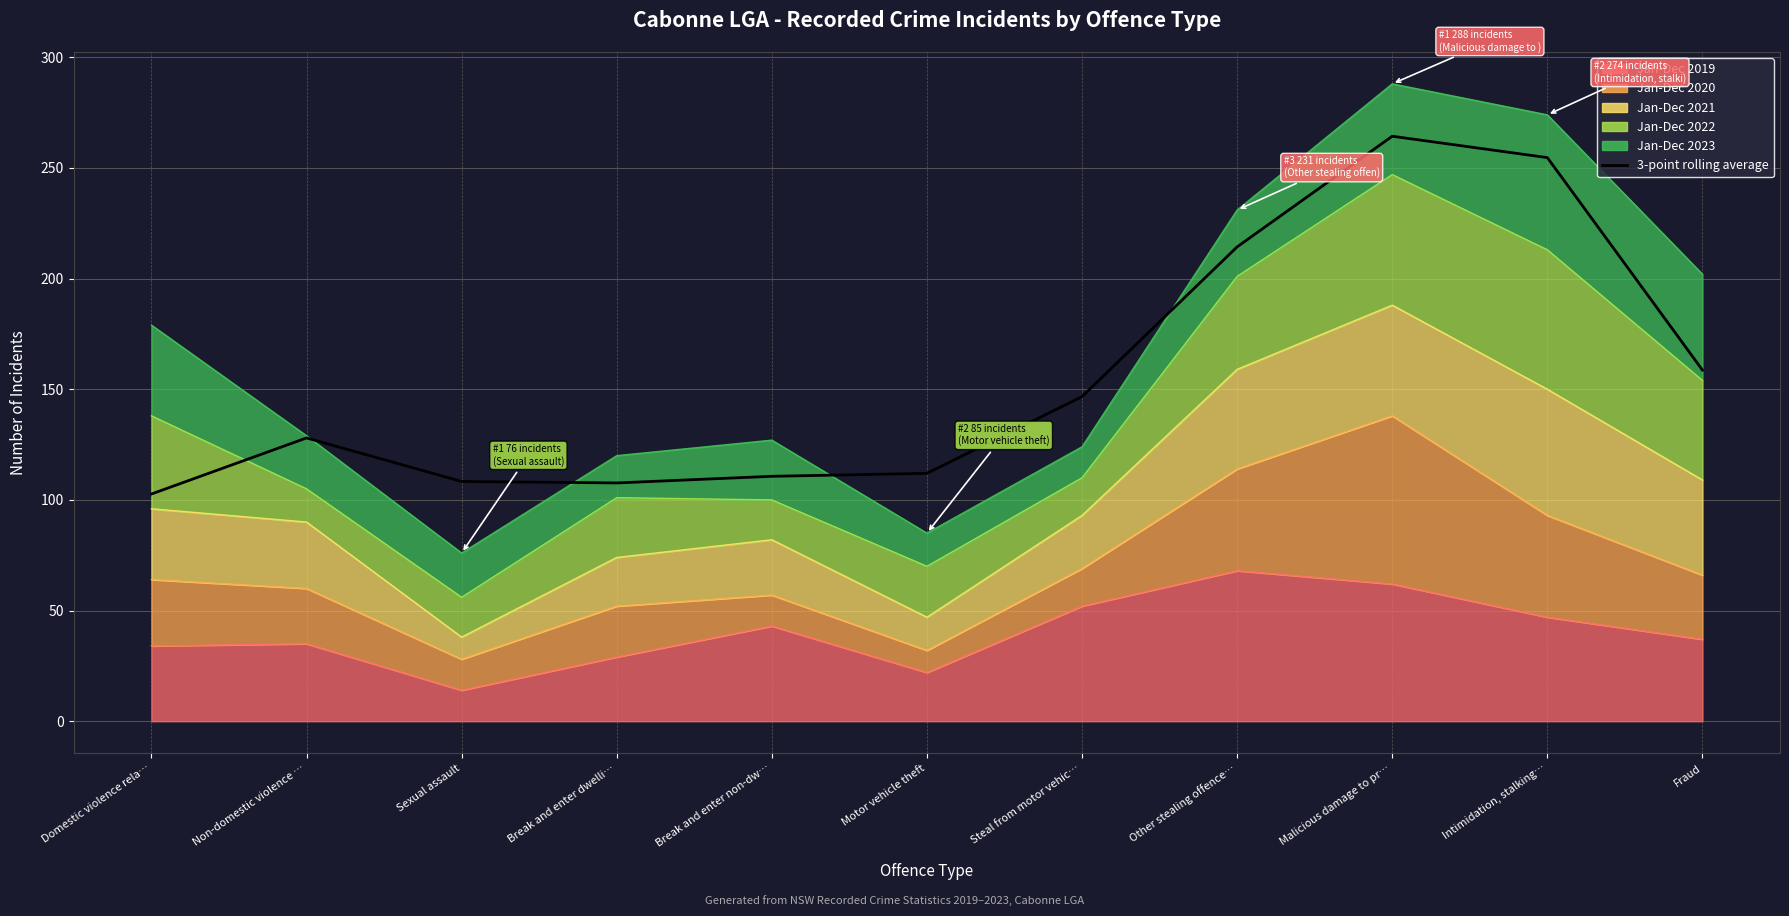

At which category does the data reach its first local peak?

Non-domestic violence …